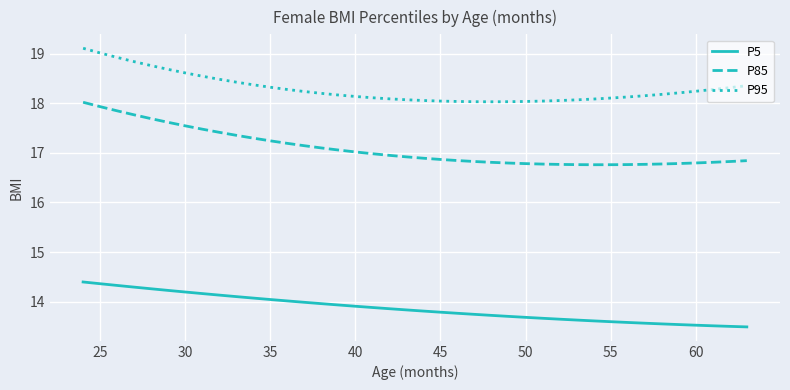

Which series has the largest total across all categories?

P95